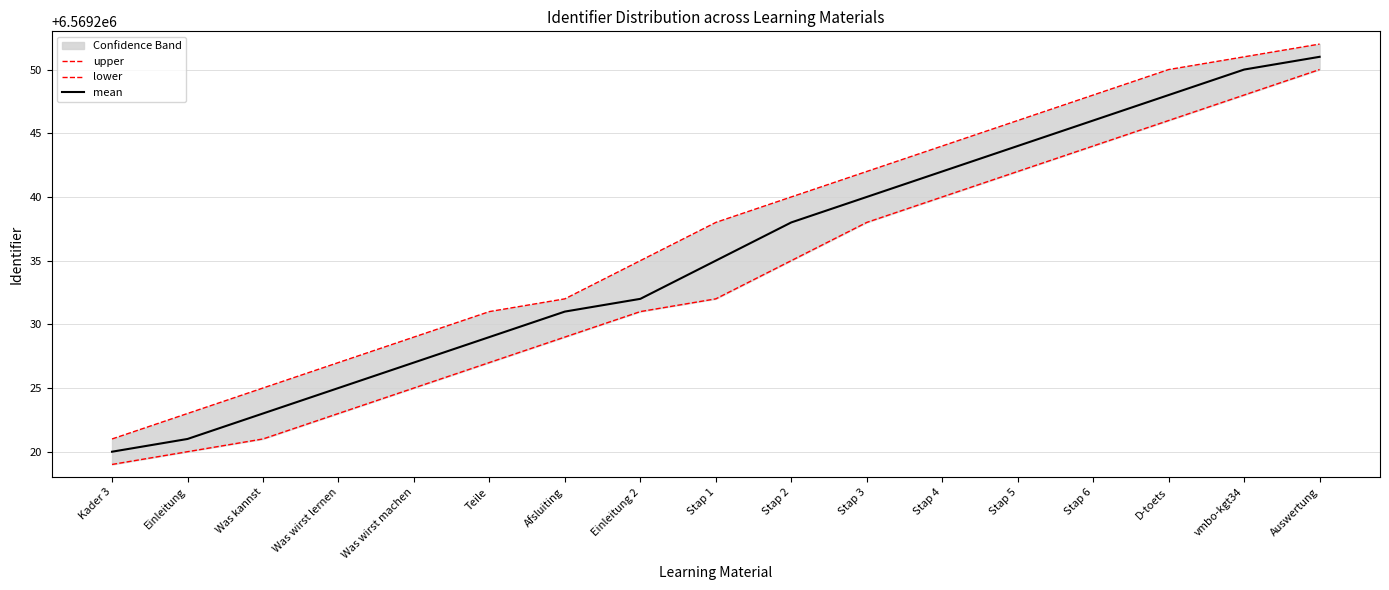

Between Kader 3 and Einleitung, which series saw the biggest shift?

upper